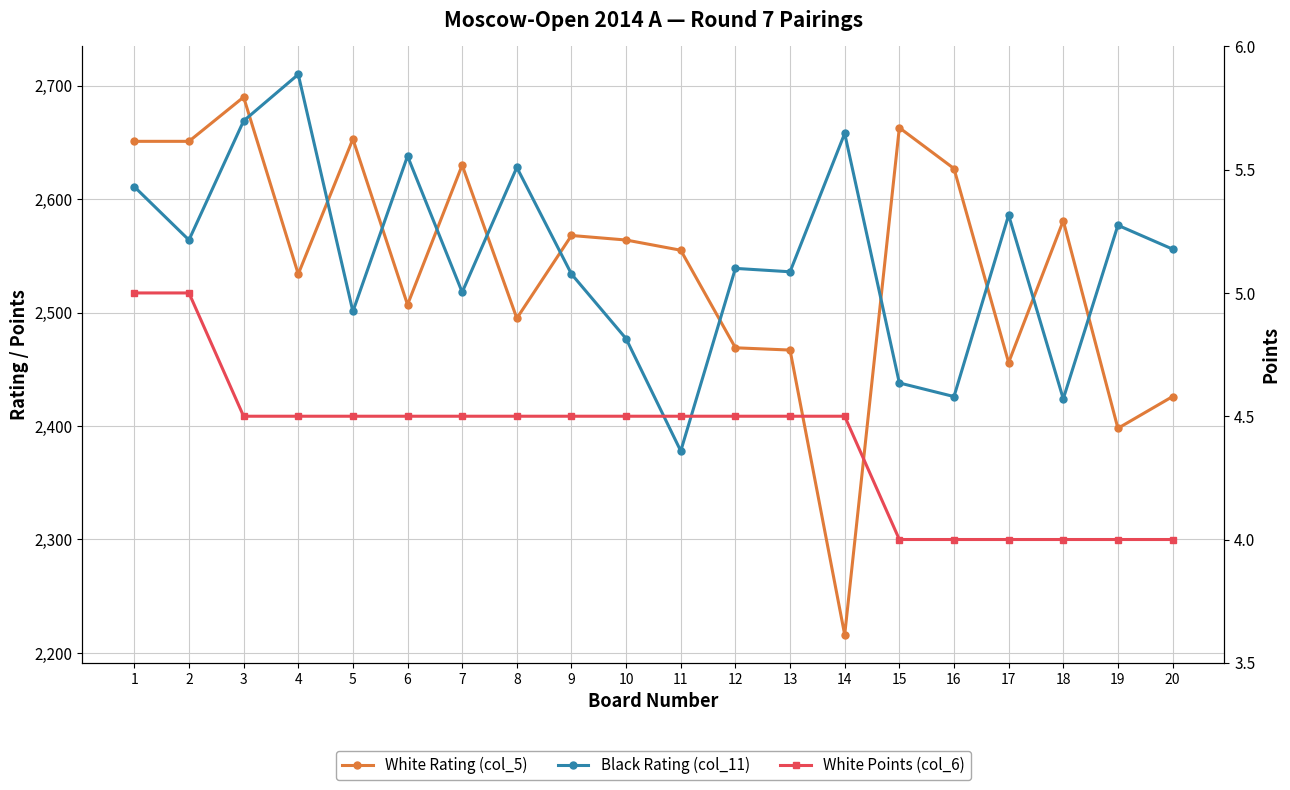

Reading left to right, extract all data points from this chart.

White Rating (col_5): 1=2651.0	2=2651.0	3=2690.0	4=2534.0	5=2653.0	6=2507.0	7=2630.0	8=2495.0	9=2568.0	10=2564.0	11=2555.0	12=2469.0	13=2467.0	14=2216.0	15=2663.0	16=2627.0	17=2456.0	18=2581.0	19=2398.0	20=2426.0
Black Rating (col_11): 1=2611.0	2=2564.0	3=2669.0	4=2710.0	5=2501.0	6=2638.0	7=2518.0	8=2628.0	9=2534.0	10=2477.0	11=2378.0	12=2539.0	13=2536.0	14=2658.0	15=2438.0	16=2426.0	17=2586.0	18=2424.0	19=2577.0	20=2556.0
White Points (col_6): 1=5.0	2=5.0	3=4.5	4=4.5	5=4.5	6=4.5	7=4.5	8=4.5	9=4.5	10=4.5	11=4.5	12=4.5	13=4.5	14=4.5	15=4.0	16=4.0	17=4.0	18=4.0	19=4.0	20=4.0